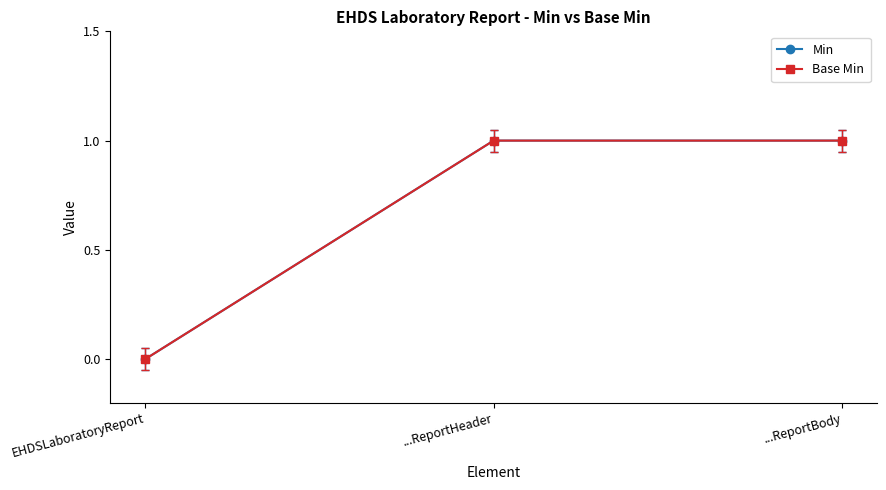

Which series has the widest spread of values?

Min